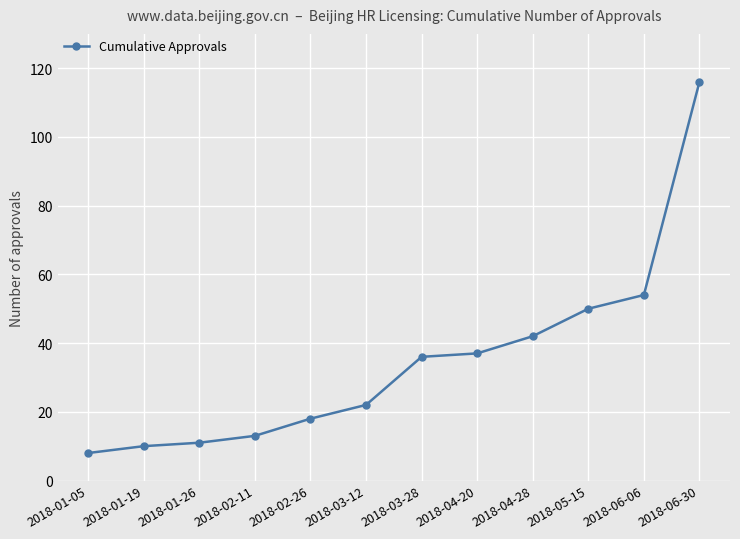

What is the label of the 11th point from the left?

2018-06-06